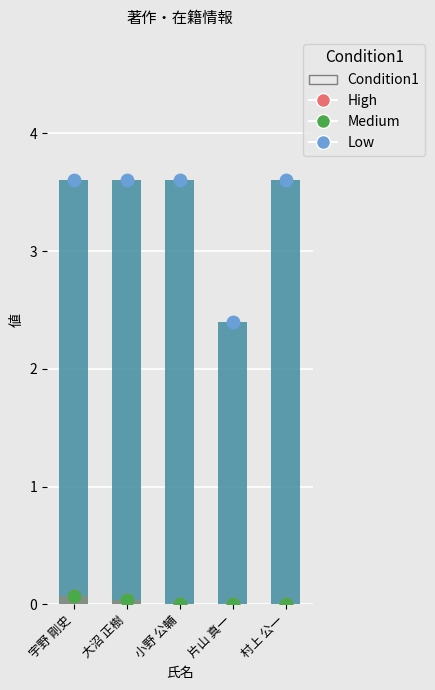

What is the total value across all series at 宇野 剛史?

7.3